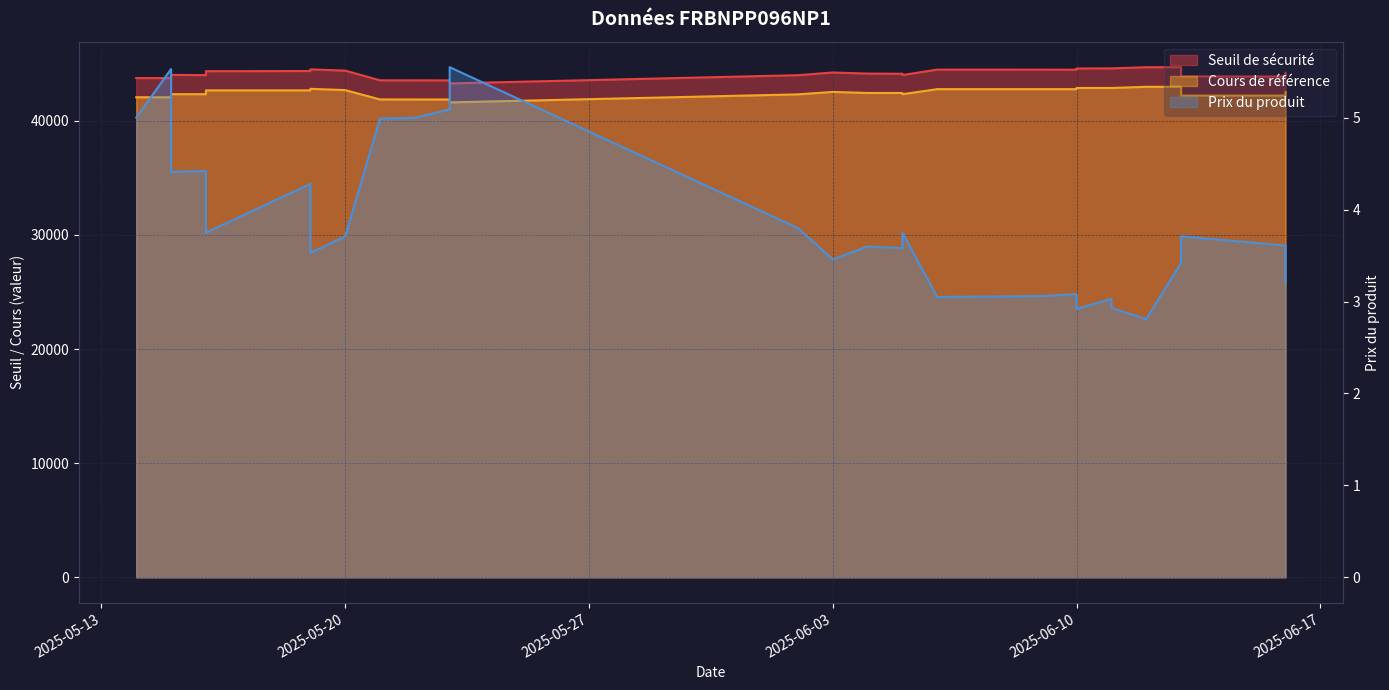

Reading right to left, what are all the values shown in this chart?

Seuil de sécurité: 2025-06-16=44197.1	2025-06-16=43867.1	2025-06-13=43882.6	2025-06-13=44683.2	2025-06-12=44686.3	2025-06-11=44580.3	2025-06-11=44581.5	2025-06-10=44574.8	2025-06-10=44465.5	2025-06-09=44472.2	2025-06-06=44473.4	2025-06-05=43998.4	2025-06-05=44110.7	2025-06-04=44124.8	2025-06-03=44220.4	2025-06-02=43984.4	2025-05-23=43262.7	2025-05-23=43529.0	2025-05-22=43533.5	2025-05-21=43534.9	2025-05-20=44384.3	2025-05-19=44493.2	2025-05-19=44350.4	2025-05-16=44334.5	2025-05-16=43989.2	2025-05-15=44010.6	2025-05-15=43728.0	2025-05-14=43733.1
Prix du produit: 2025-06-16=3.2	2025-06-16=3.6	2025-06-13=3.7	2025-06-13=3.4	2025-06-12=2.8	2025-06-11=2.9	2025-06-11=3.0	2025-06-10=2.9	2025-06-10=3.1	2025-06-09=3.1	2025-06-06=3.0	2025-06-05=3.8	2025-06-05=3.6	2025-06-04=3.6	2025-06-03=3.5	2025-06-02=3.8	2025-05-23=5.5	2025-05-23=5.1	2025-05-22=5.0	2025-05-21=5.0	2025-05-20=3.7	2025-05-19=3.5	2025-05-19=4.3	2025-05-16=3.8	2025-05-16=4.4	2025-05-15=4.4	2025-05-15=5.5	2025-05-14=5.0
Cours de référence: 2025-06-16=42515.1	2025-06-16=42197.8	2025-06-13=42197.8	2025-06-13=42967.6	2025-06-12=42967.6	2025-06-11=42865.8	2025-06-11=42866.9	2025-06-10=42866.9	2025-06-10=42761.8	2025-06-09=42761.8	2025-06-06=42762.9	2025-06-05=42319.7	2025-06-05=42427.7	2025-06-04=42427.7	2025-06-03=42519.6	2025-06-02=42305.5	2025-05-23=41603.1	2025-05-23=41859.1	2025-05-22=41859.1	2025-05-21=41860.4	2025-05-20=42677.2	2025-05-19=42792.1	2025-05-19=42654.7	2025-05-16=42654.7	2025-05-16=42322.8	2025-05-15=42322.8	2025-05-15=42051.1	2025-05-14=42051.1